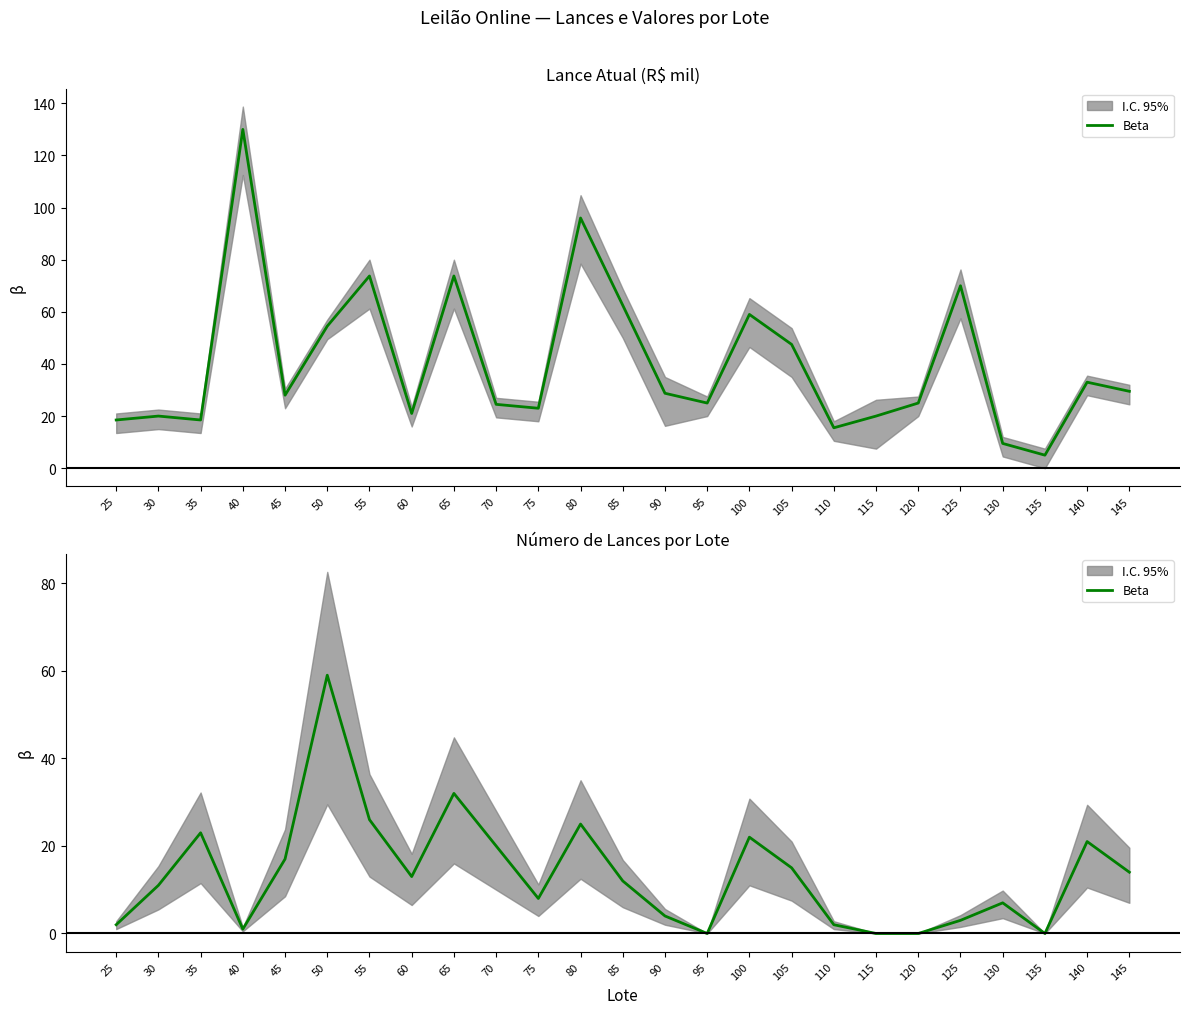

What is the change in value from 25 to 145?

+12